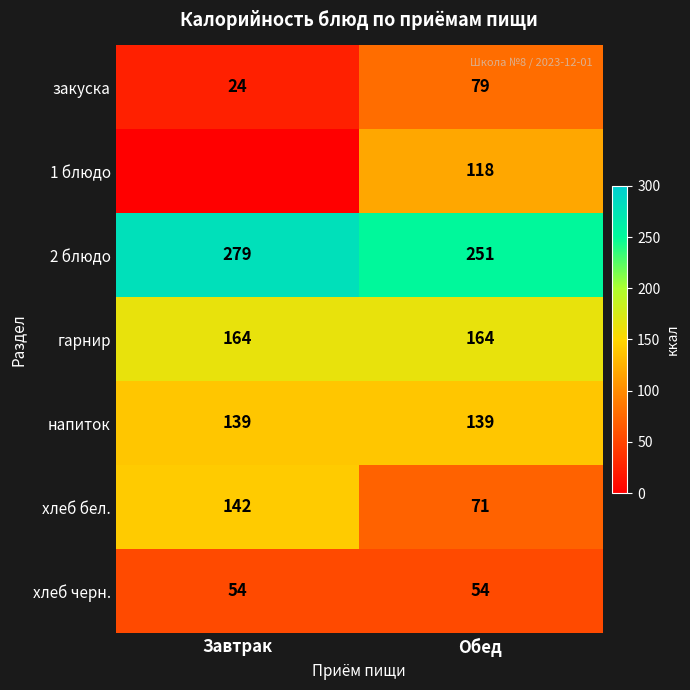

What is the difference between the maximum and minimum values in the закуска series?

55